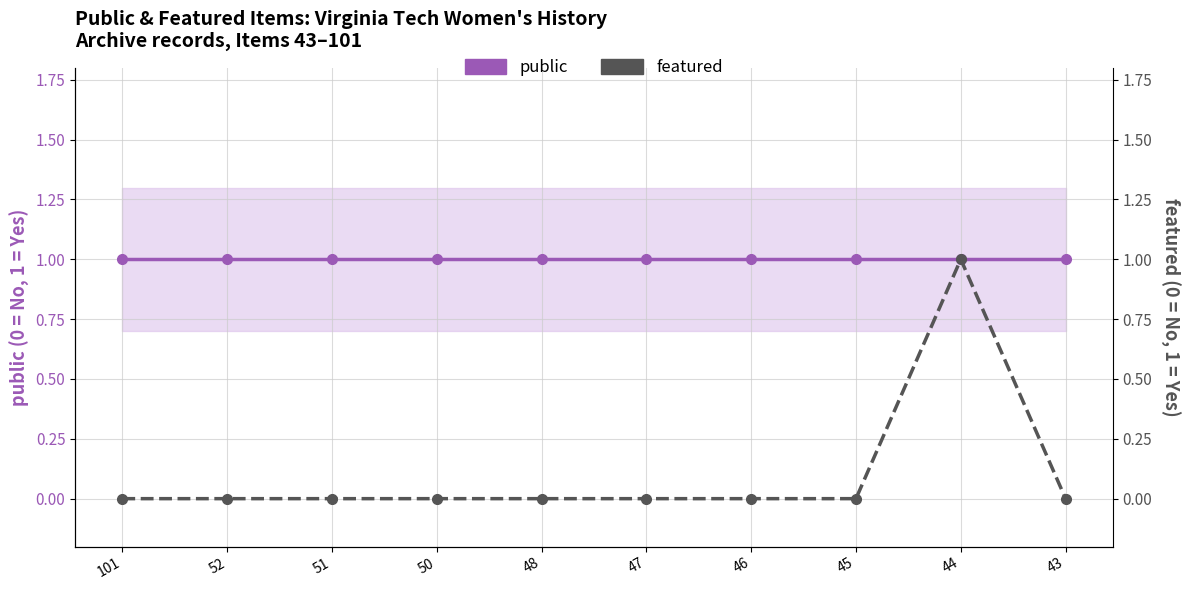

The value of public at 51 is 1. True or false?

False